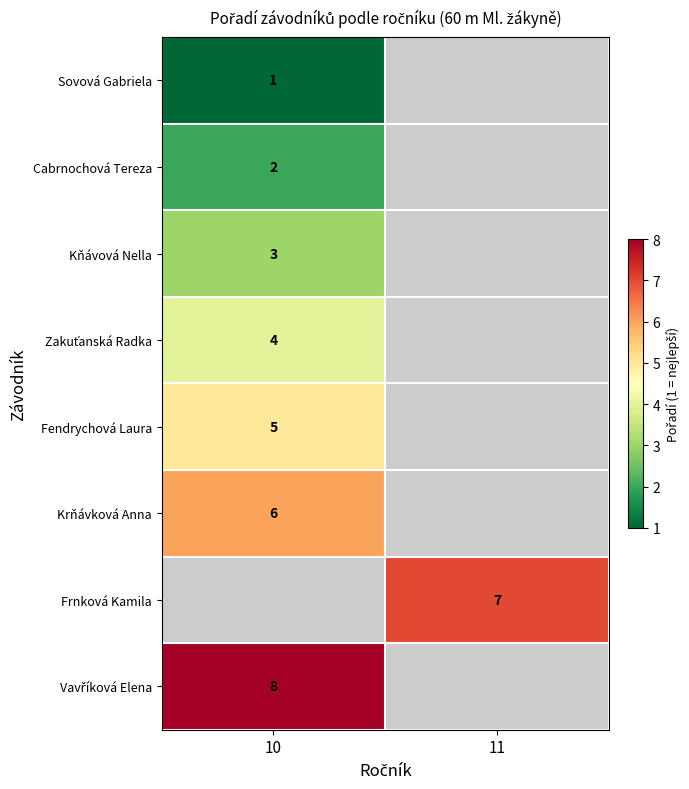

What is the greatest value displayed?

8.0